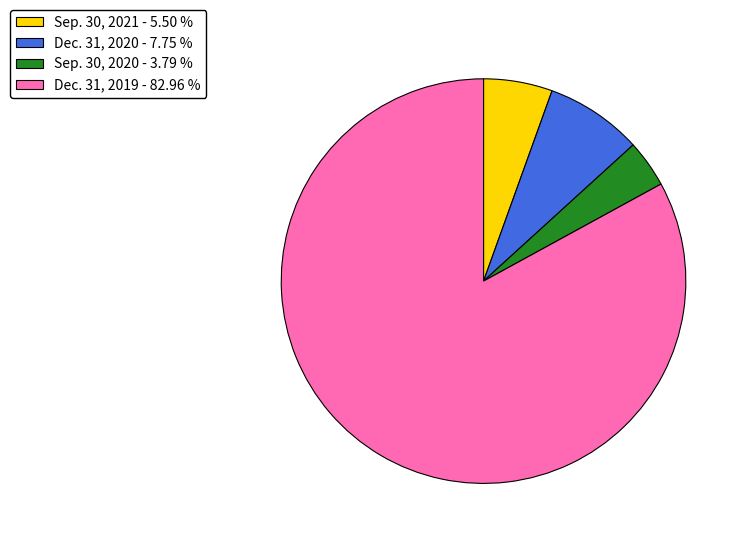

Count the number of slices in the pie.

4